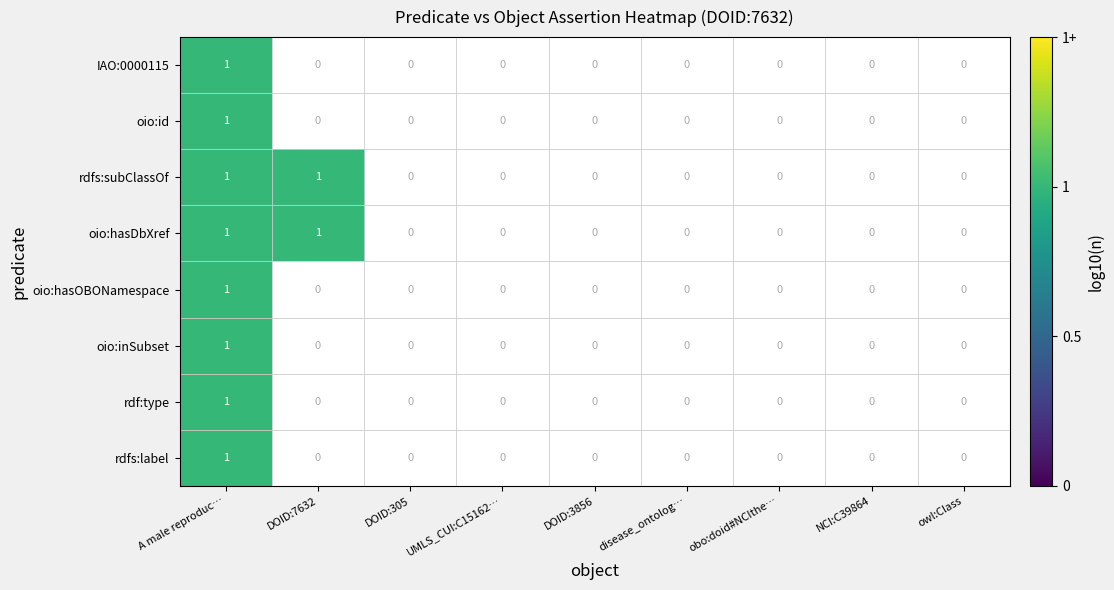

The oio:hasDbXref series shows 1 at 7. True or false?

False